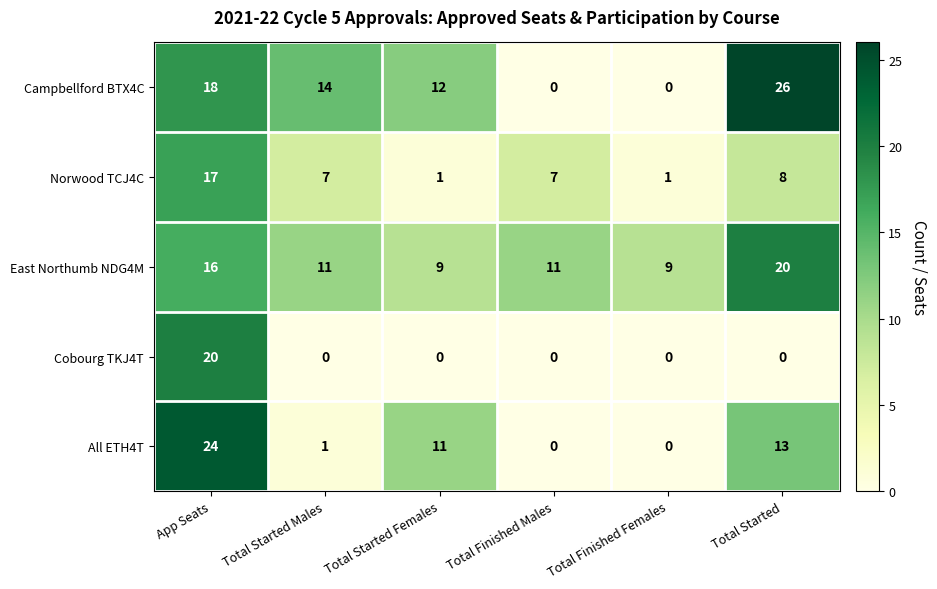

Reading left to right, transcribe all the data shown in this chart.

Campbellford BTX4C: App Seats=18	Total Started Males=14	Total Started Females=12	Total Finished Males=0	Total Finished Females=0	Total Started=26
Norwood TCJ4C: App Seats=17	Total Started Males=7	Total Started Females=1	Total Finished Males=7	Total Finished Females=1	Total Started=8
East Northumb NDG4M: App Seats=16	Total Started Males=11	Total Started Females=9	Total Finished Males=11	Total Finished Females=9	Total Started=20
Cobourg TKJ4T: App Seats=20	Total Started Males=0	Total Started Females=0	Total Finished Males=0	Total Finished Females=0	Total Started=0
All ETH4T: App Seats=24	Total Started Males=1	Total Started Females=11	Total Finished Males=0	Total Finished Females=0	Total Started=13